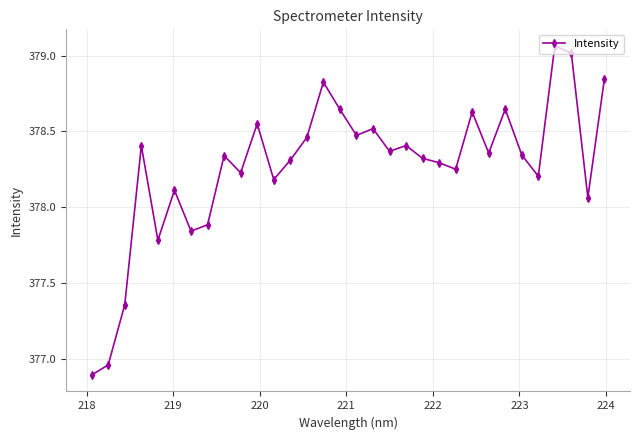

What is the difference between the maximum and minimum values?

2.2